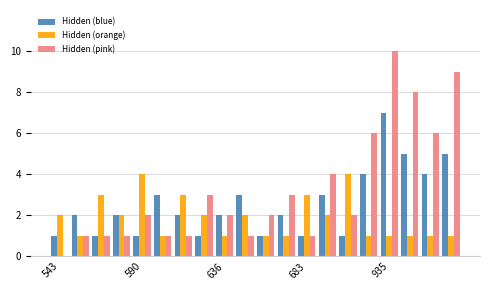

Reading right to left, what are all the values shown in this chart?

Hidden (blue): 5	4	5	7	4	1	3	1	2	1	3	2	1	2	3	1	2	1	2	1
Hidden (orange): 1	1	1	1	1	4	2	3	1	1	2	1	2	3	1	4	2	3	1	2
Hidden (pink): 9	6	8	10	6	2	4	1	3	2	1	2	3	1	1	2	1	1	1	0